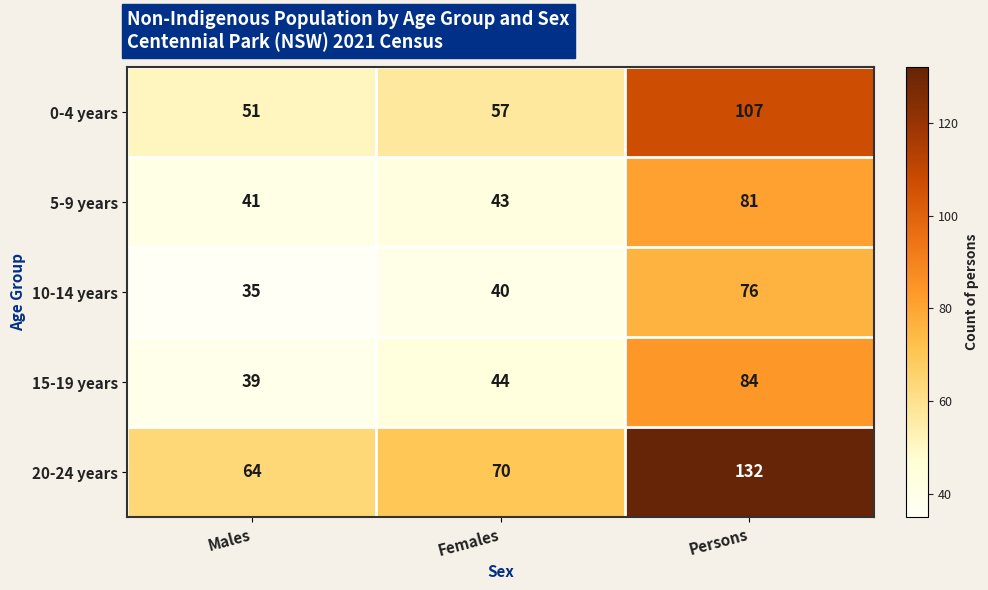

How many values in the 0-4 years series are below 57?

1